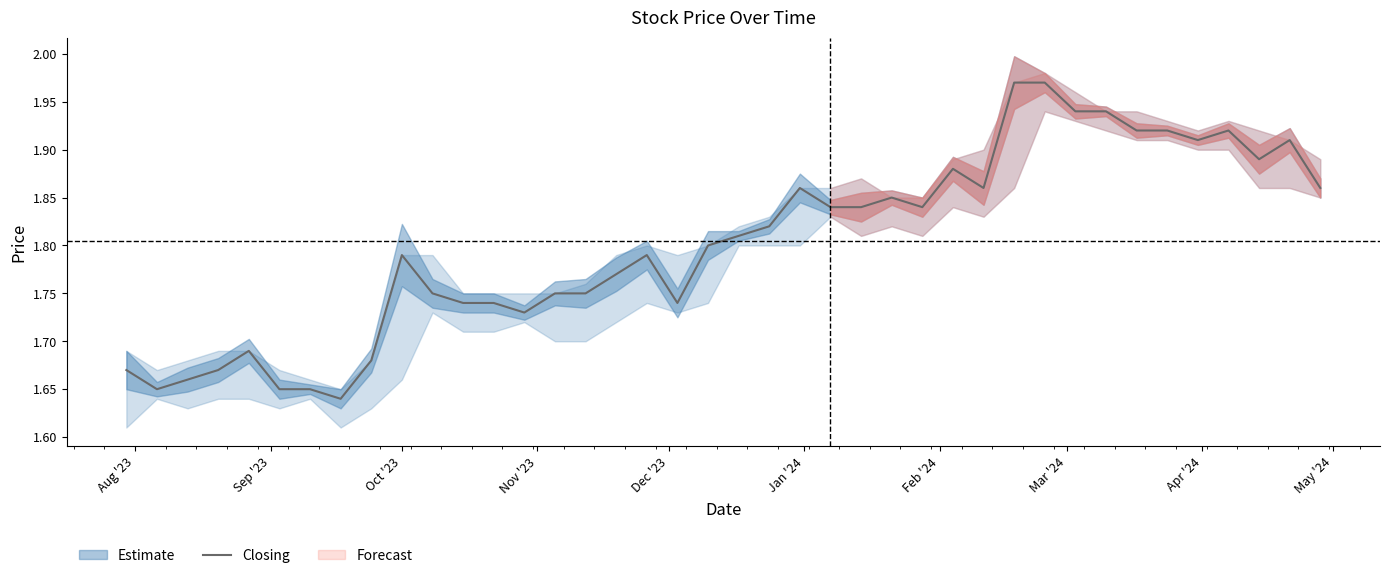

Does the chart have visible grid lines?

No